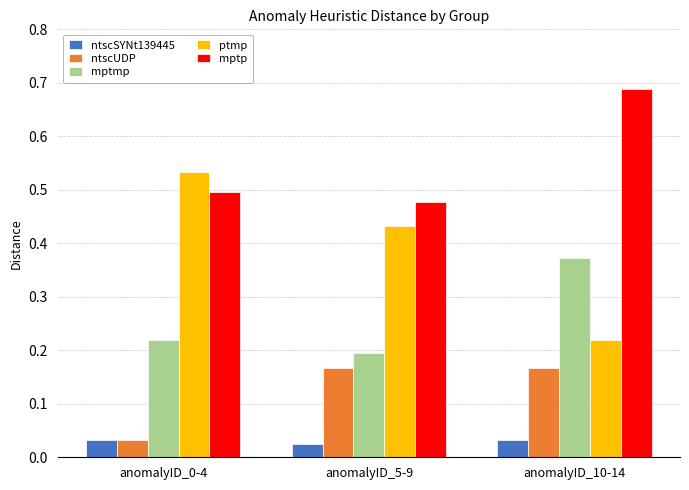

Rank the series by their maximum value, from lowest to highest.

ntscSYNt139445, ntscUDP, mptmp, ptmp, mptp